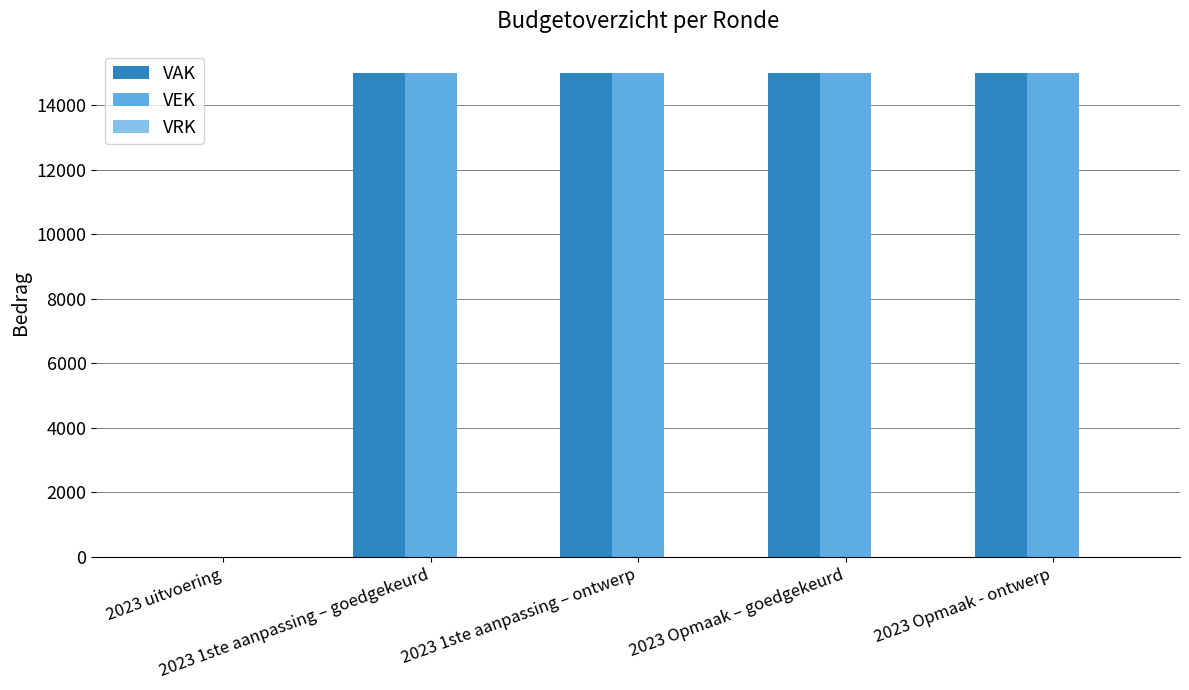

What is the highest value of the VEK series?

15000